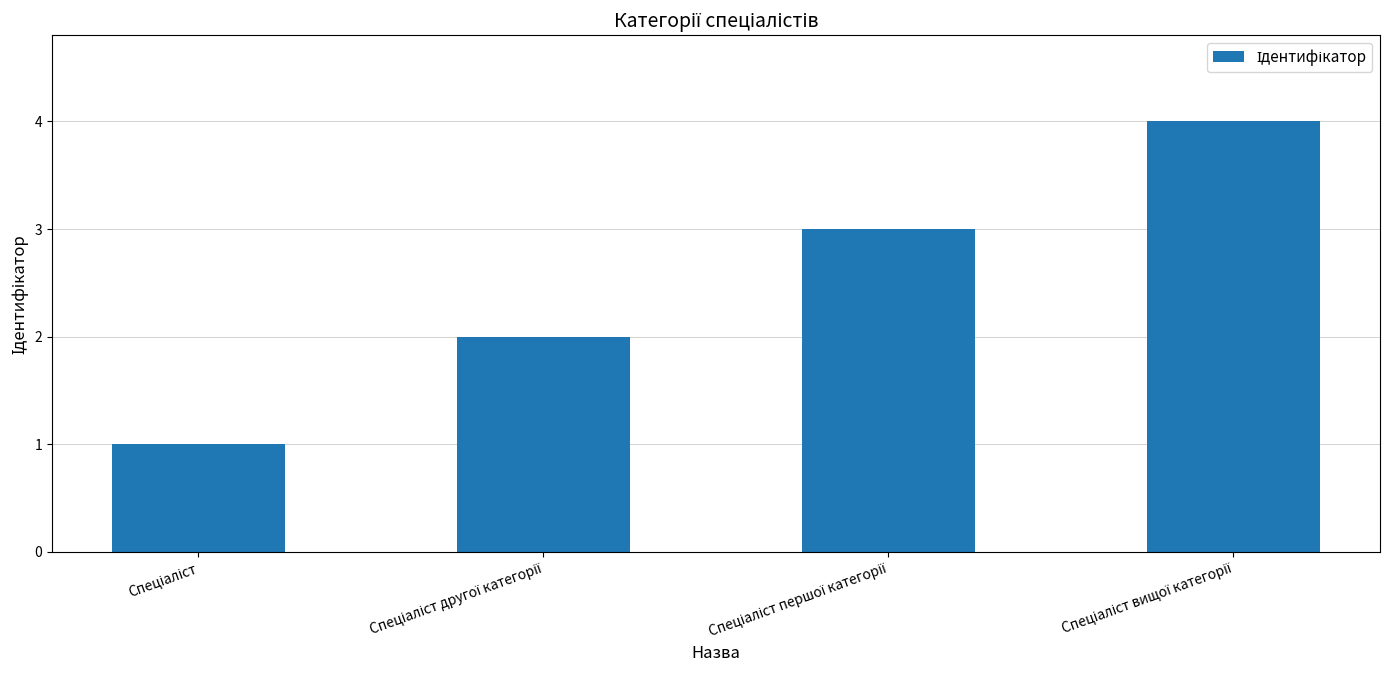

What is the difference between the maximum and minimum values?

3